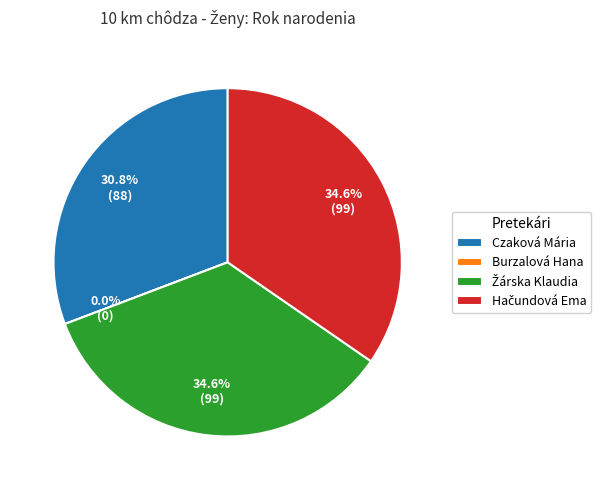

Does Burzalová Hana represent more than half of the total?

No